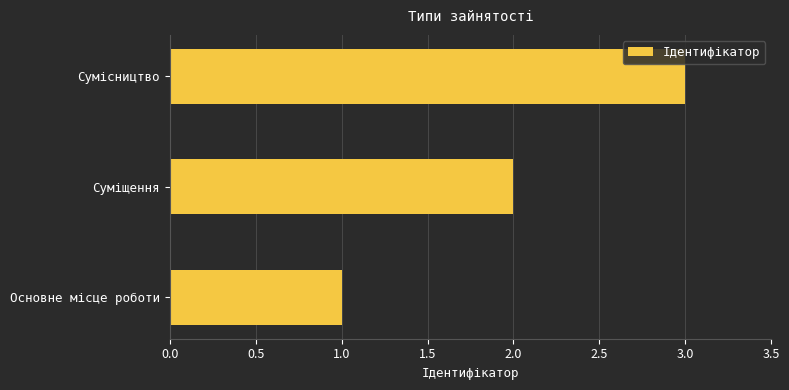

Rank the categories by value from lowest to highest.

Основне місце роботи, Суміщення, Сумісництво